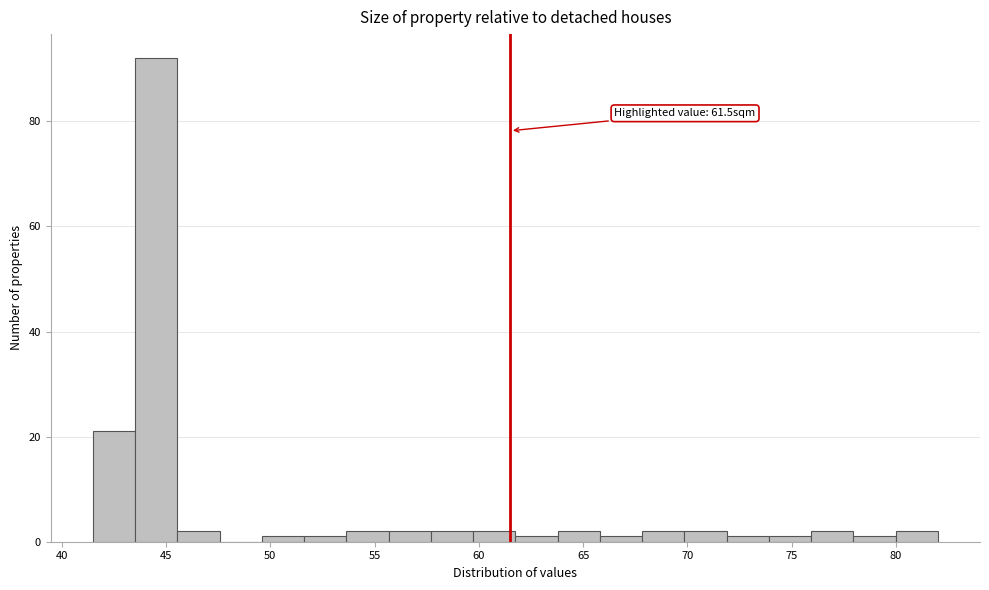

Which range on the x-axis has the tallest bar?

43.5 to 45.5